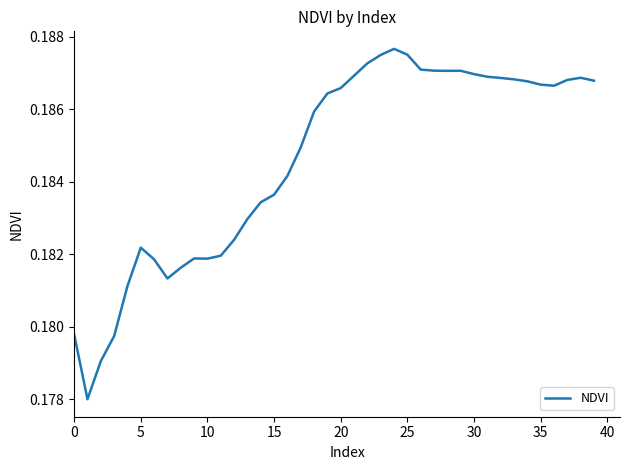

What is the maximum value shown in the chart?

0.2